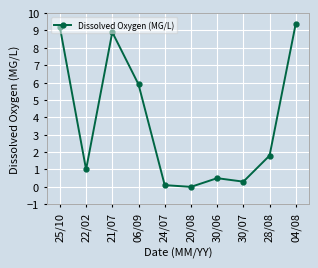

Where is the first local maximum?

21/07